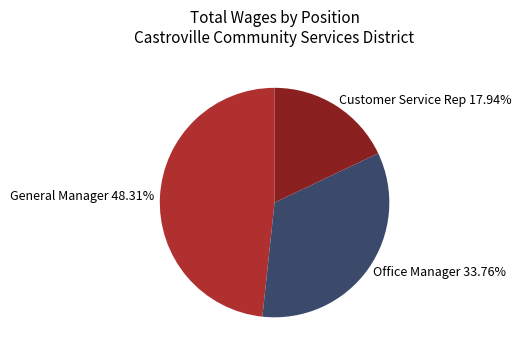

The Office Manager slice represents 23% of the pie. True or false?

False